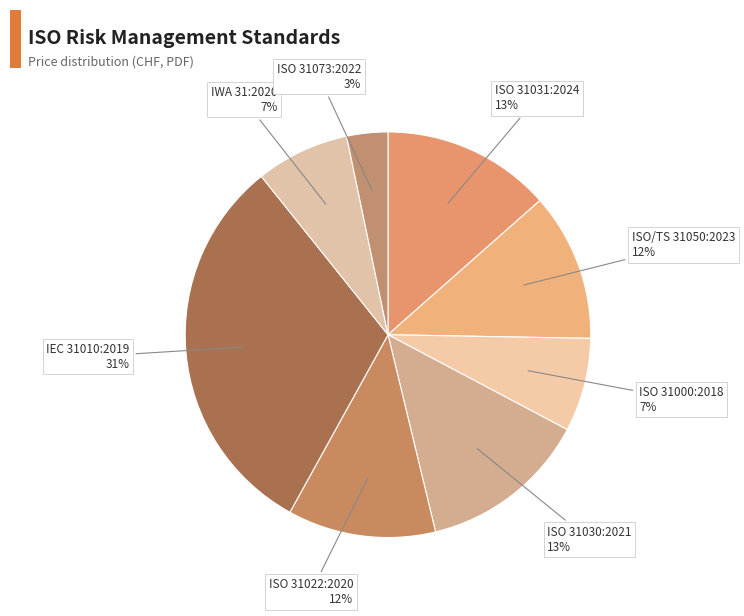

Which category has the biggest portion of the pie?

IEC 31010:2019